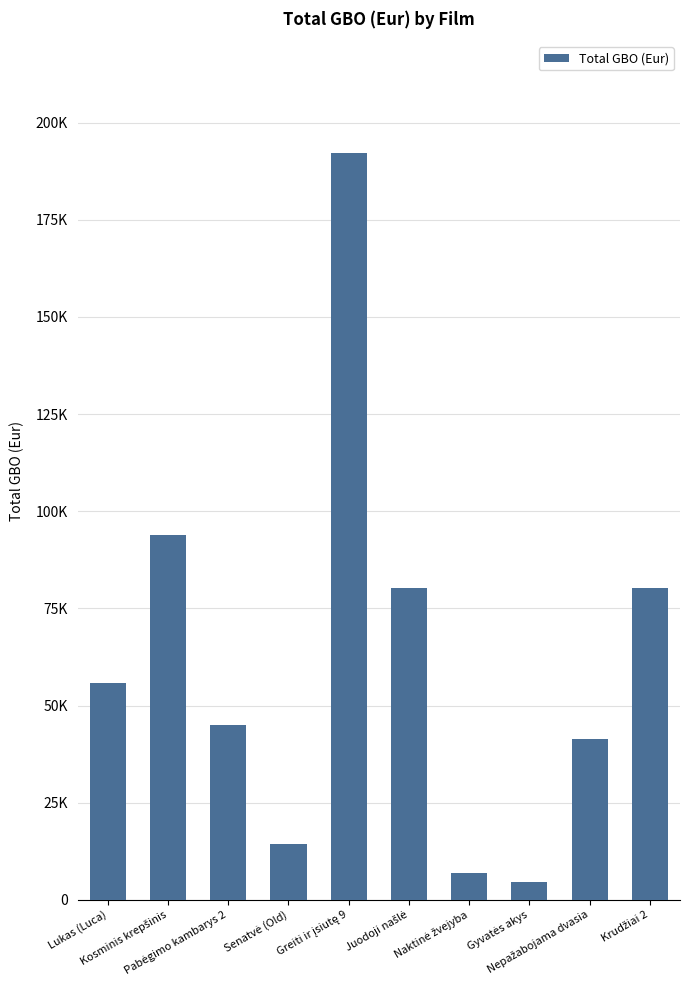

Where does the data first go above 55903?

Kosminis krepšinis